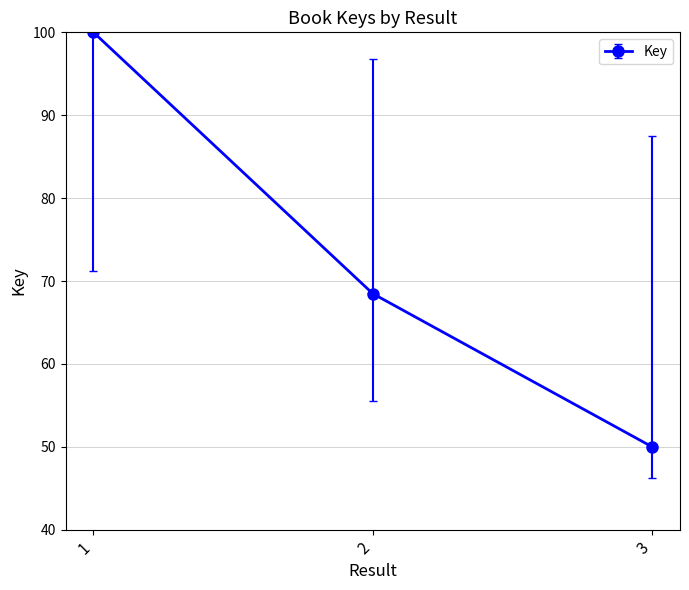

Is it true that the value at 2 is 17.9?

False